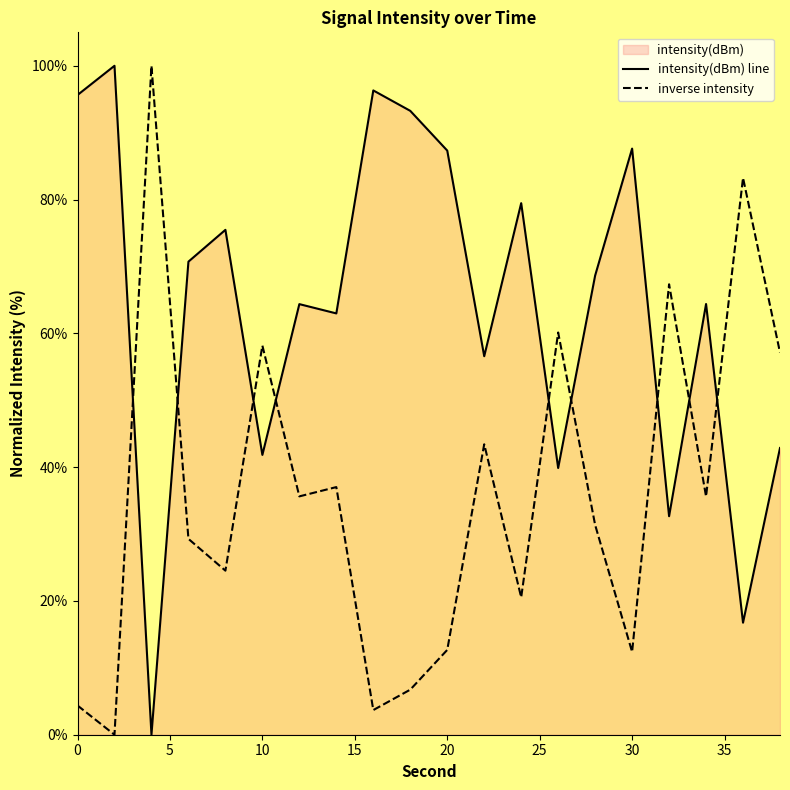

How many distinct data groups are displayed?

2